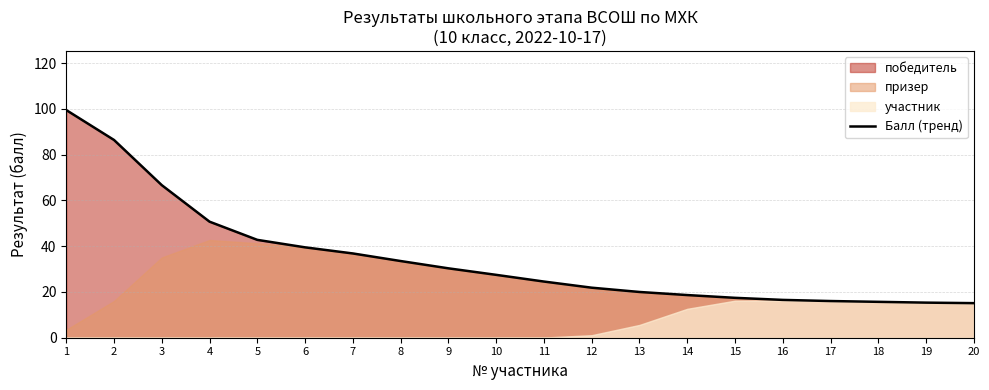

How many categories are shown in the chart?

20